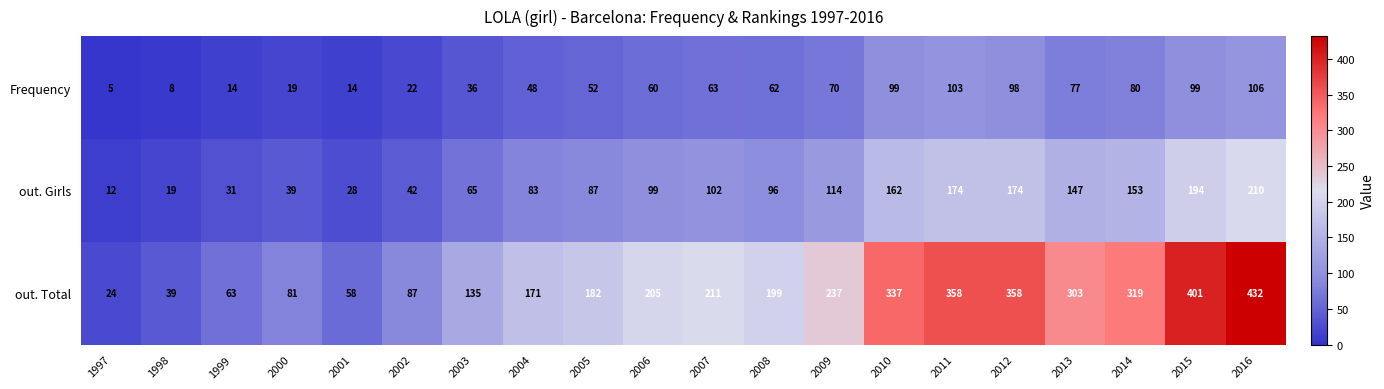

The value of Frequency at 2009 is 70. True or false?

True